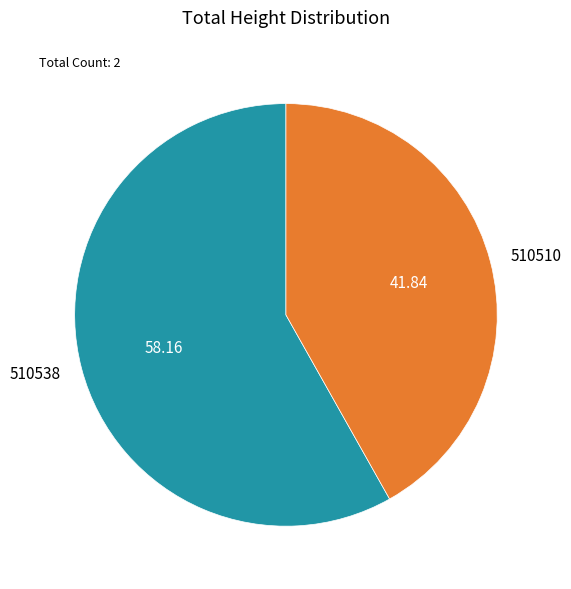

What is the ratio of the value at 510510 to the value at 510538?

0.7